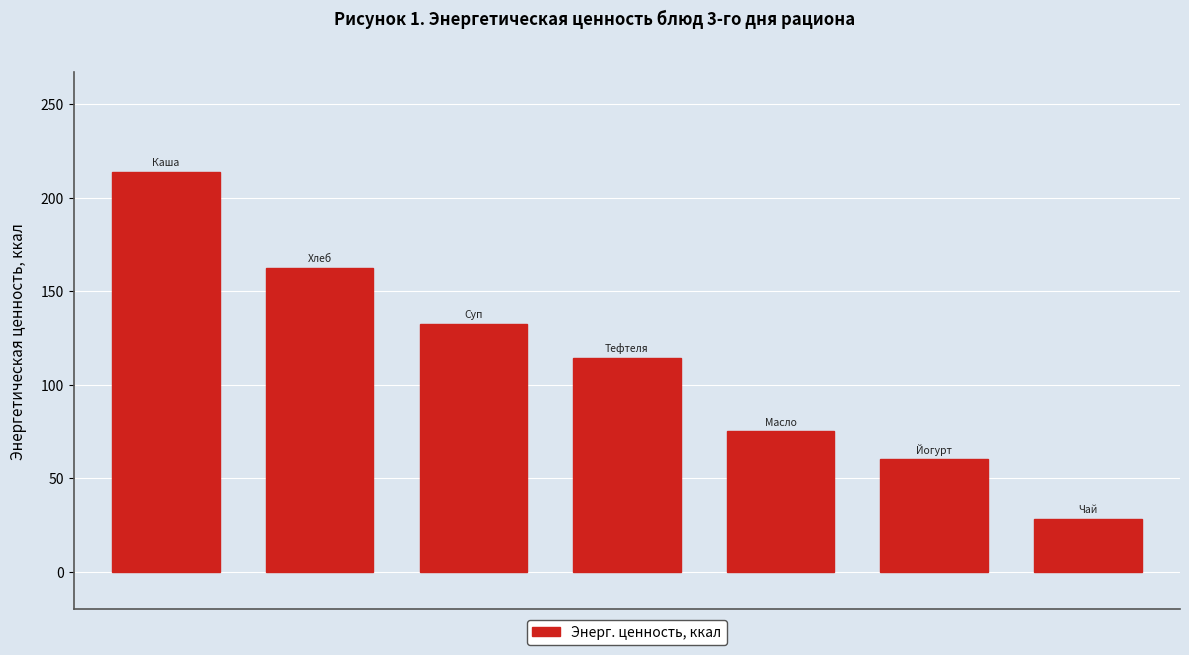

What is the value of the 6th bar from the left?

60.0